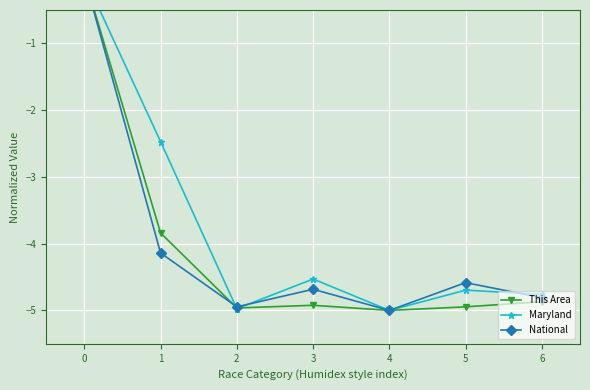

Reading left to right, what are all the values shown in this chart?

This Area: 0=0.0	1=-3.8	2=-5.0	3=-4.9	4=-5.0	5=-4.9	6=-4.9
Maryland: 0=0.0	1=-2.5	2=-5.0	3=-4.5	4=-5.0	5=-4.7	6=-4.8
National: 0=0.0	1=-4.1	2=-4.9	3=-4.7	4=-5.0	5=-4.6	6=-4.8